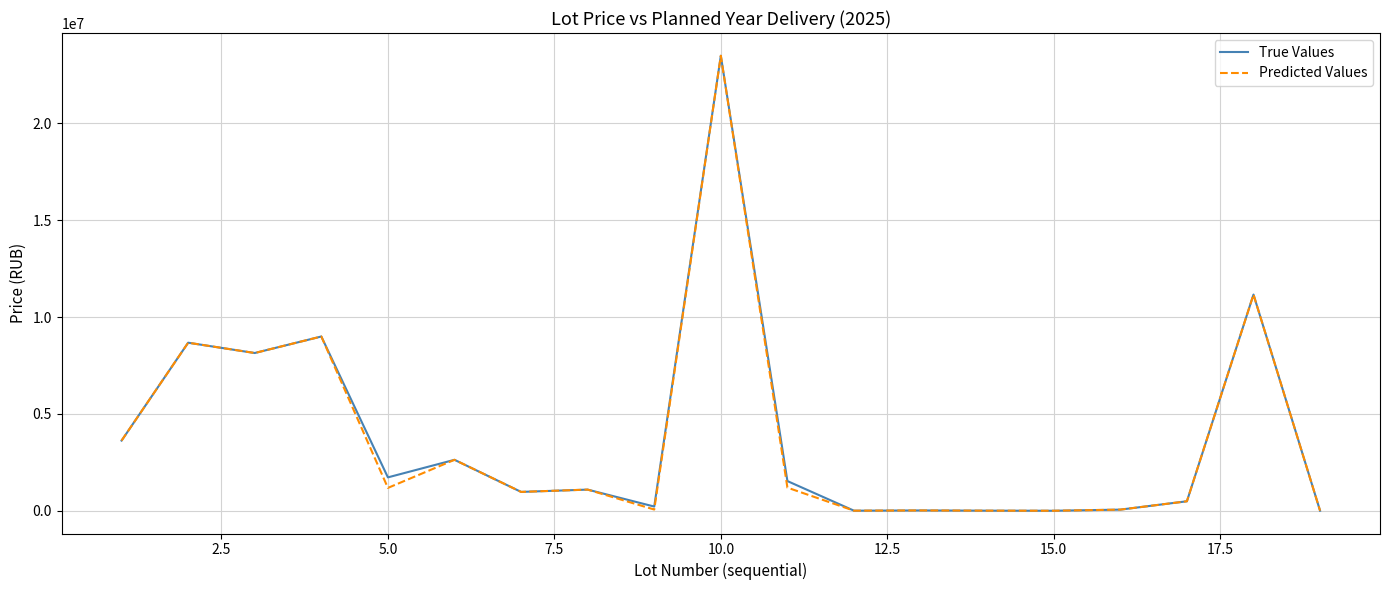

What is the highest value of the True Values series?

23484673.1